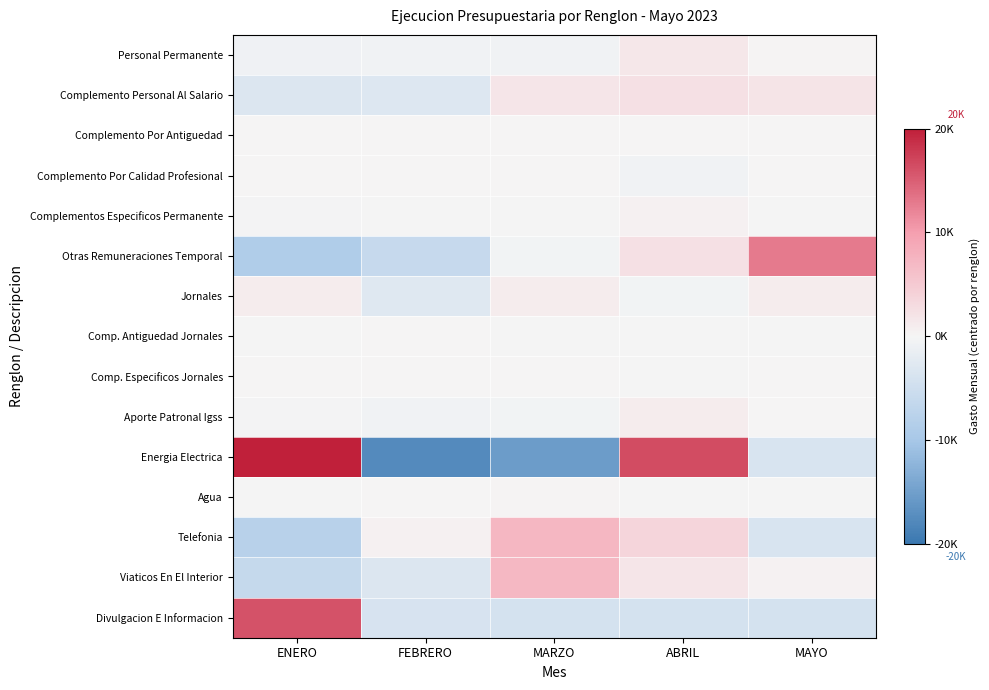

At ABRIL, list the series in order from largest to smallest.

Energia Electrica, Telefonia, Complemento Personal Al Salario, Otras Remuneraciones Temporal, Viaticos En El Interior, Personal Permanente, Aporte Patronal Igss, Complementos Especificos Permanente, Complemento Por Antiguedad, Comp. Antiguedad Jornales, Comp. Especificos Jornales, Agua, Jornales, Complemento Por Calidad Profesional, Divulgacion E Informacion